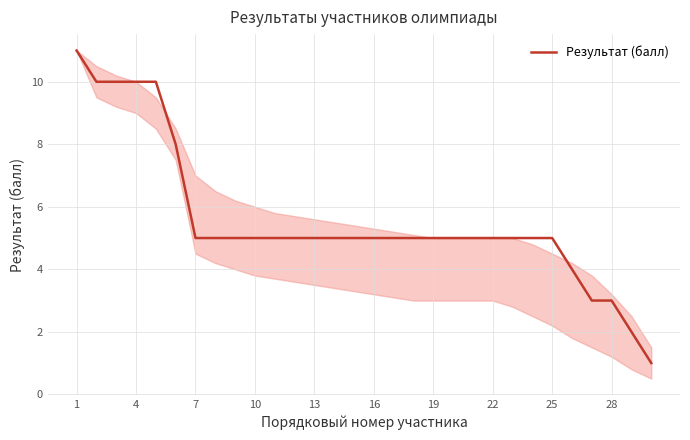

Is this an area chart (filled region under the line)?

No